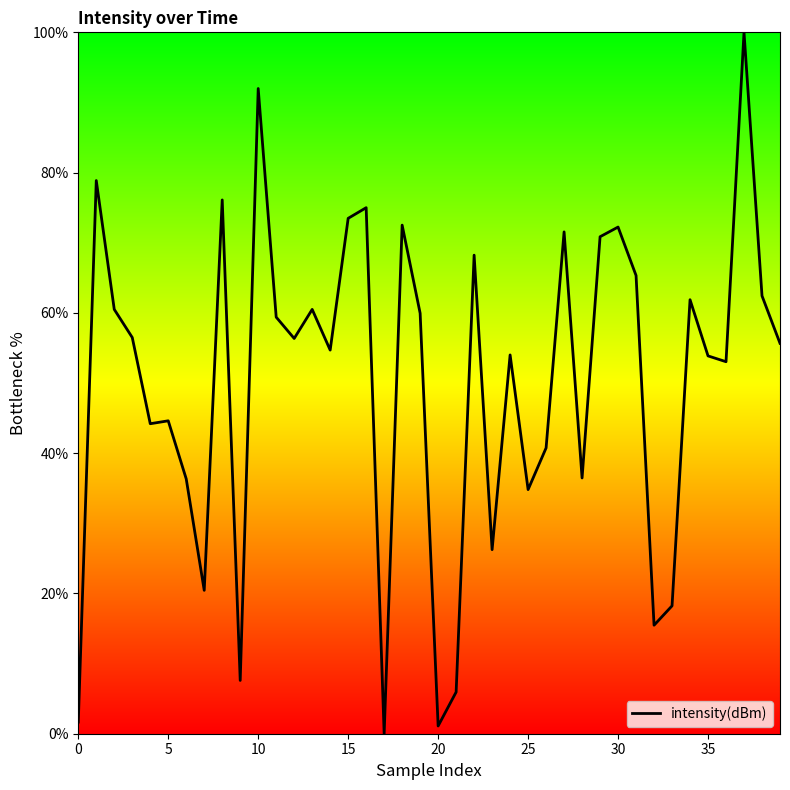

What is the greatest value displayed?

100.0